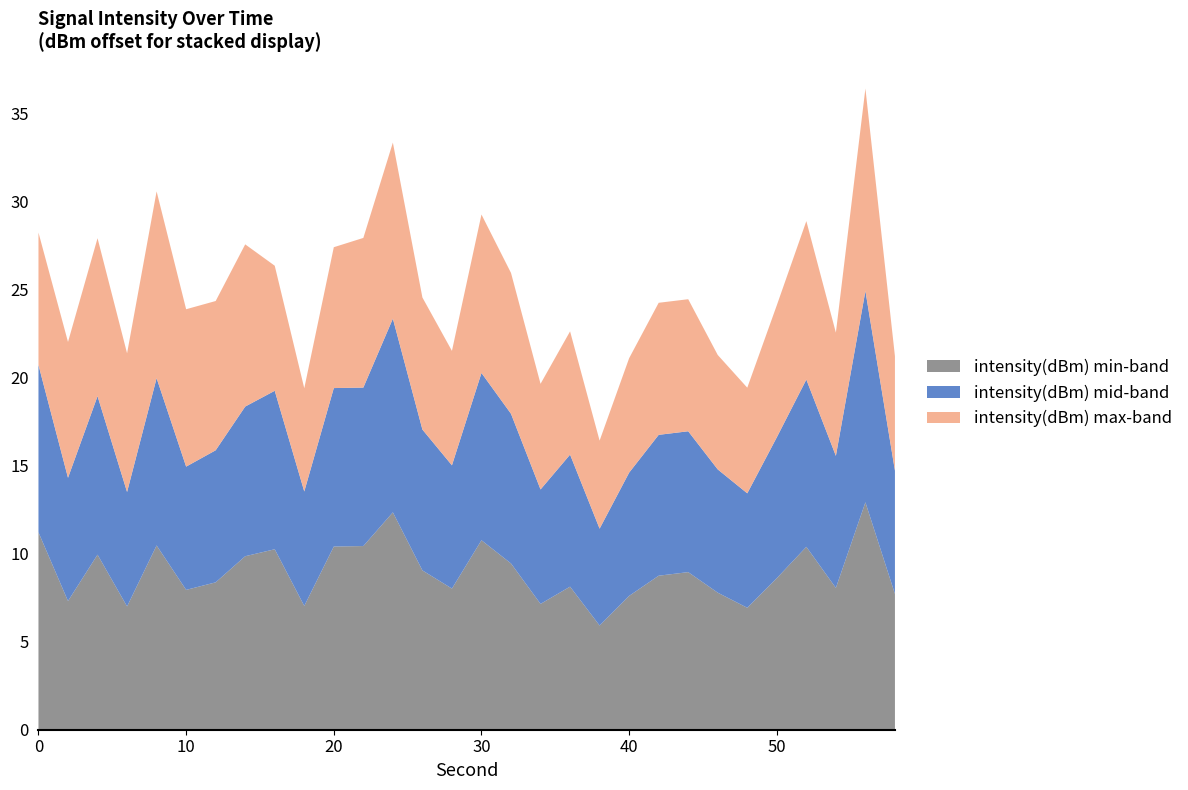

The intensity(dBm) min-band series shows 7.6 at 40. True or false?

True